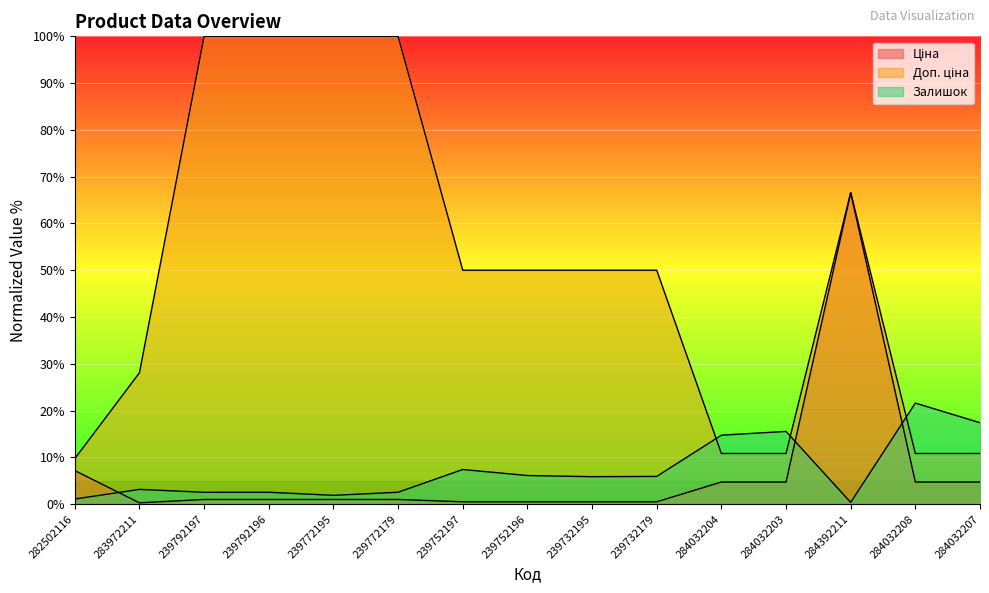

What is the spread (max minus min) of values at 239772179?

99.0